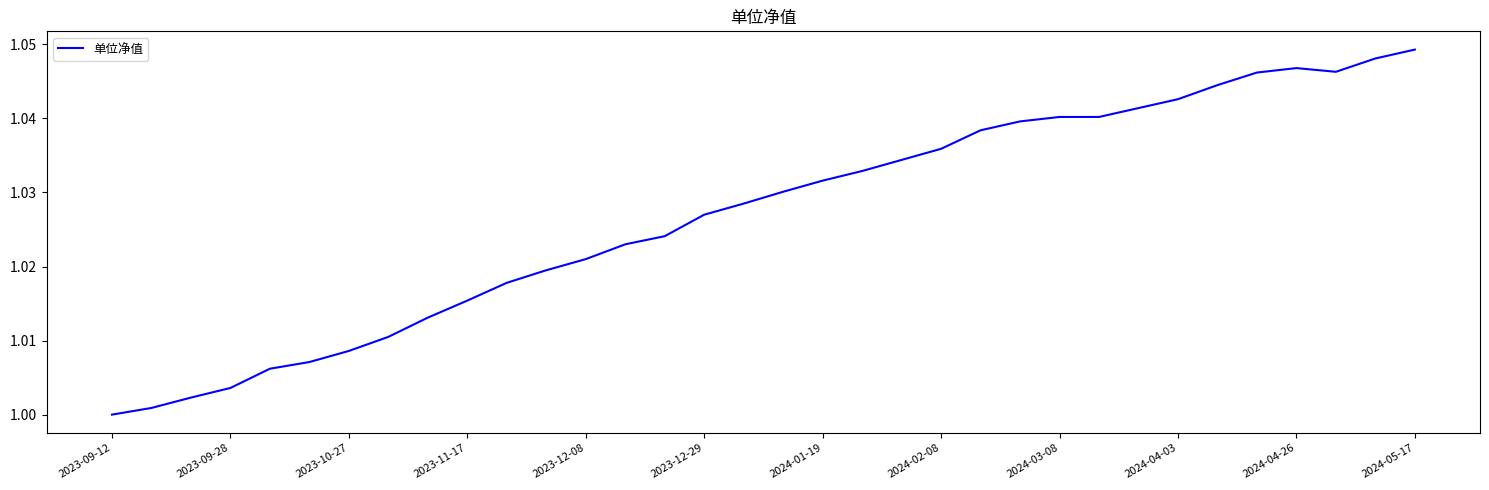

Reading left to right, transcribe all the data shown in this chart.

1.0	1.0	1.0	1.0	1.0	1.0	1.0	1.0	1.0	1.0	1.0	1.0	1.0	1.0	1.0	1.0	1.0	1.0	1.0	1.0	1.0	1.0	1.0	1.0	1.0	1.0	1.0	1.0	1.0	1.0	1.0	1.0	1.0	1.0